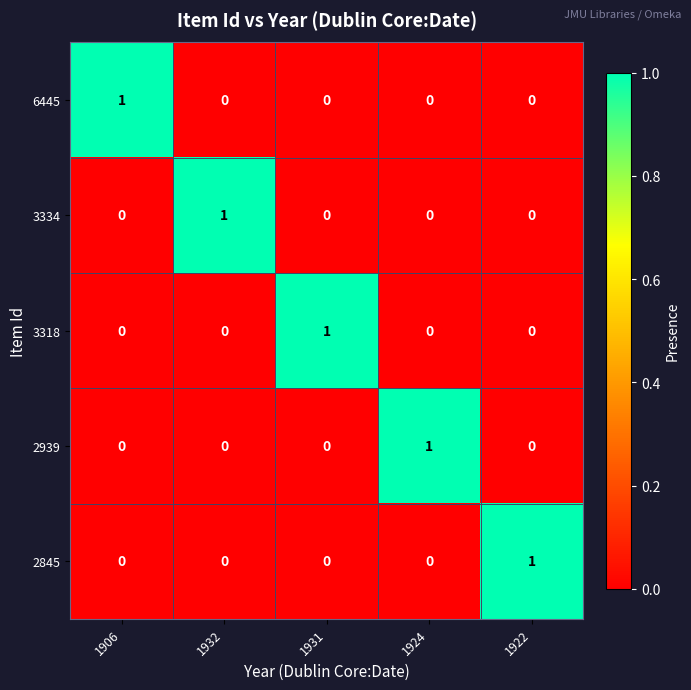

How many 2939 values are between 0 and 1?

5